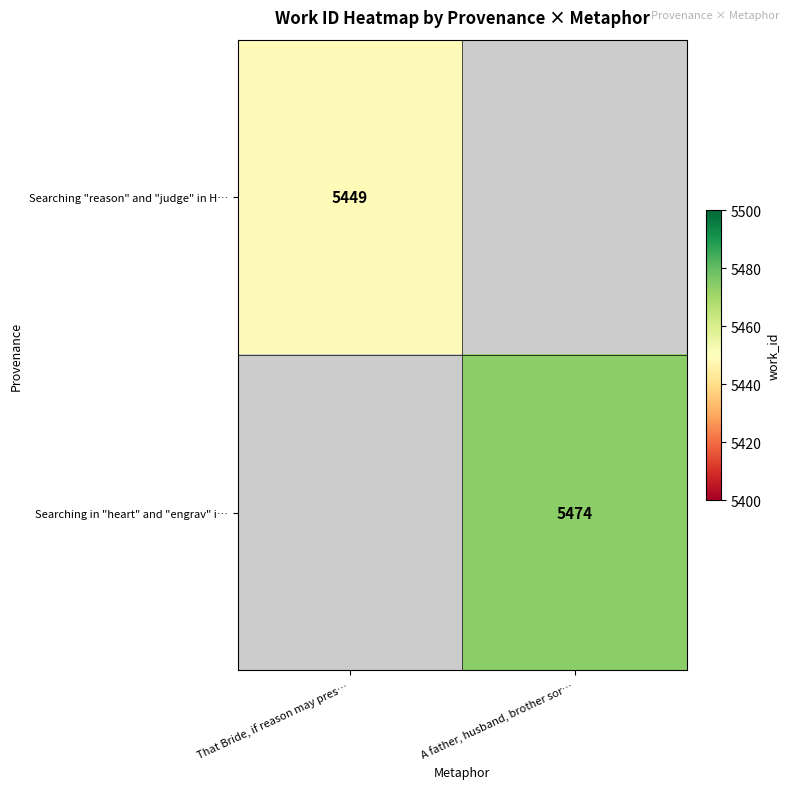

The value of Searching "reason" and "judge" in H… at That Bride, if reason may pres… is 9697. True or false?

False